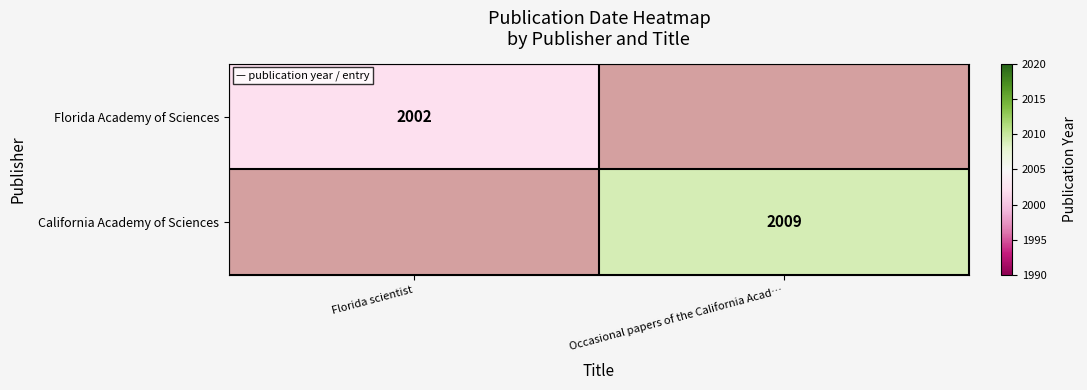

Is it true that Florida Academy of Sciences equals 2002 at Florida scientist?

True